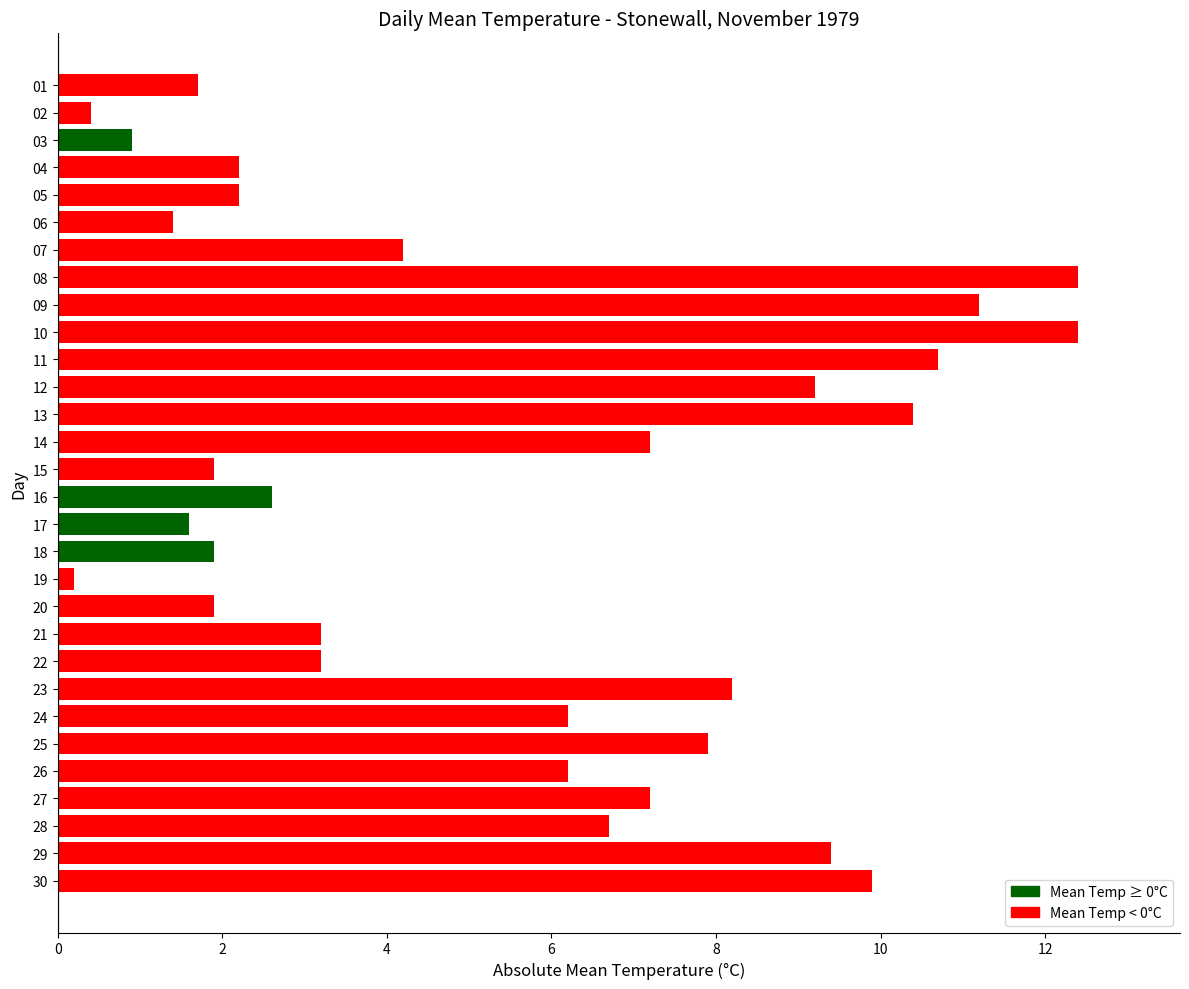

Count the number of values greater than 6.

15